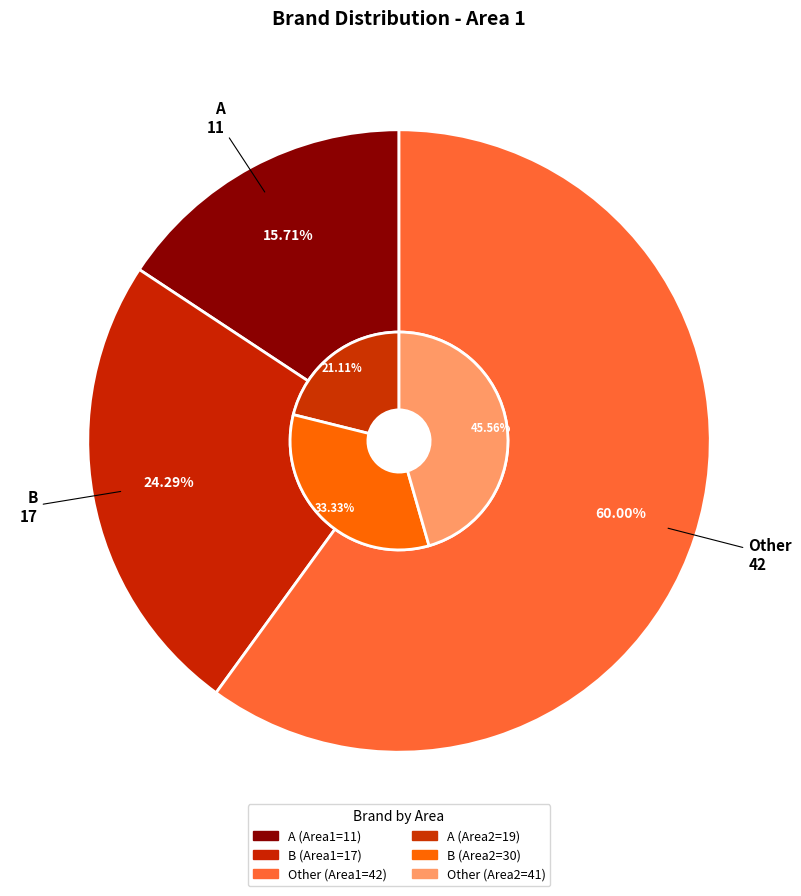

How many segments does this pie chart have?

3